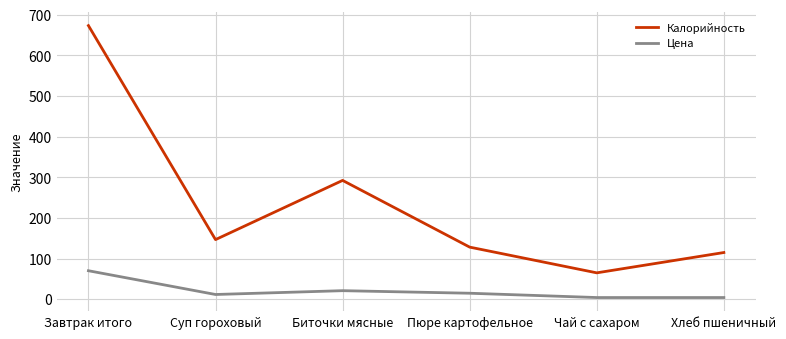

What is the minimum value shown in the chart?

4.0